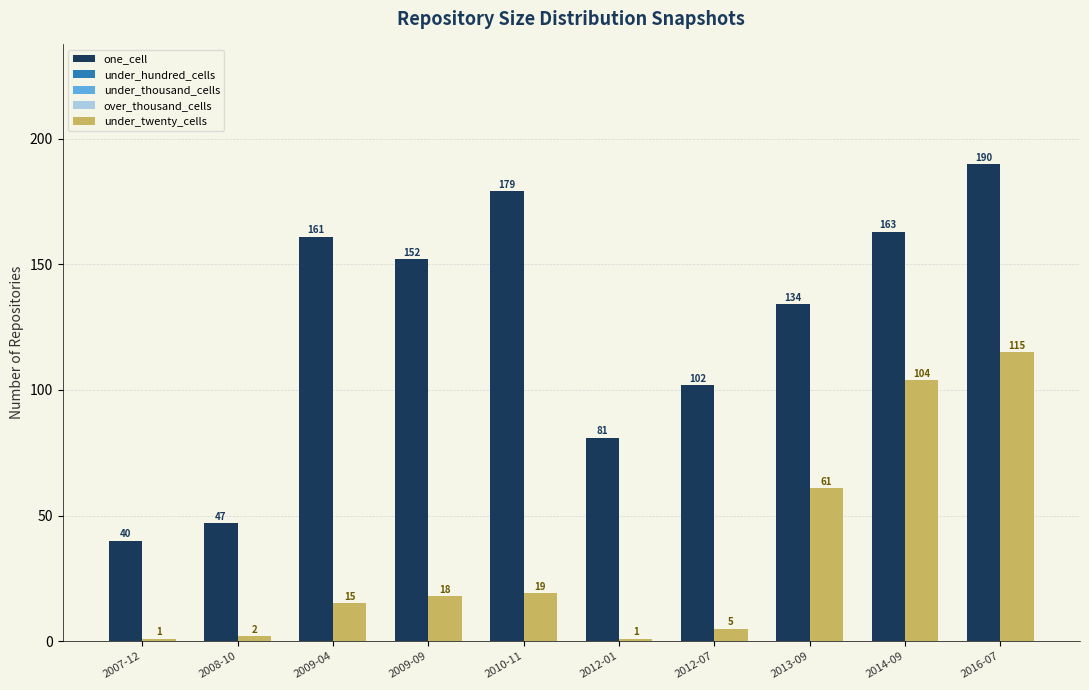

What position from the left is 2016-07?

10